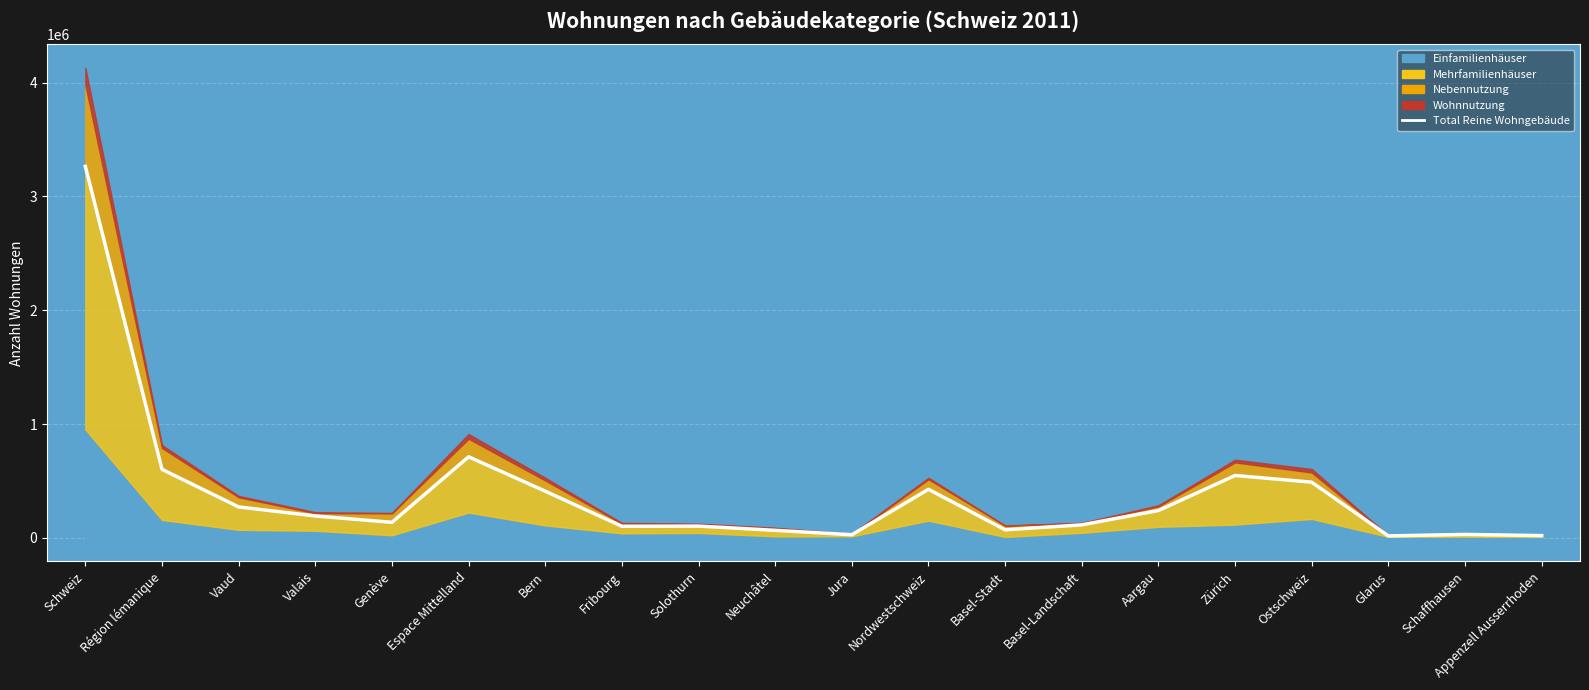

How many lines are shown in the chart?

1